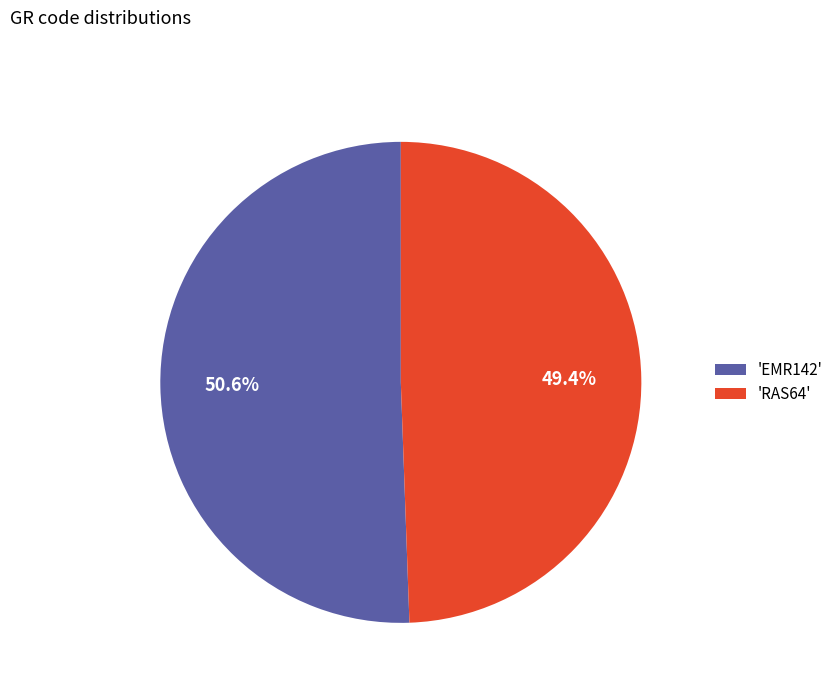

What is the smallest slice in the pie chart?

'RAS64'